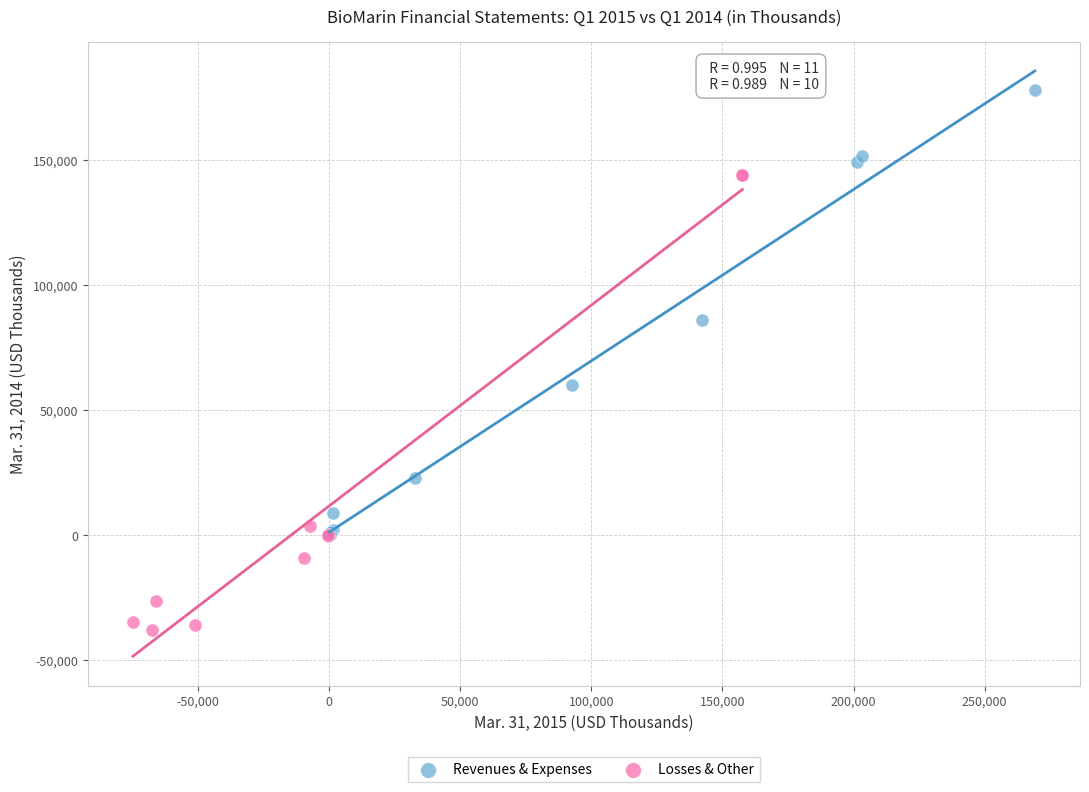

Which series reaches the minimum Y coordinate?

Losses & Other